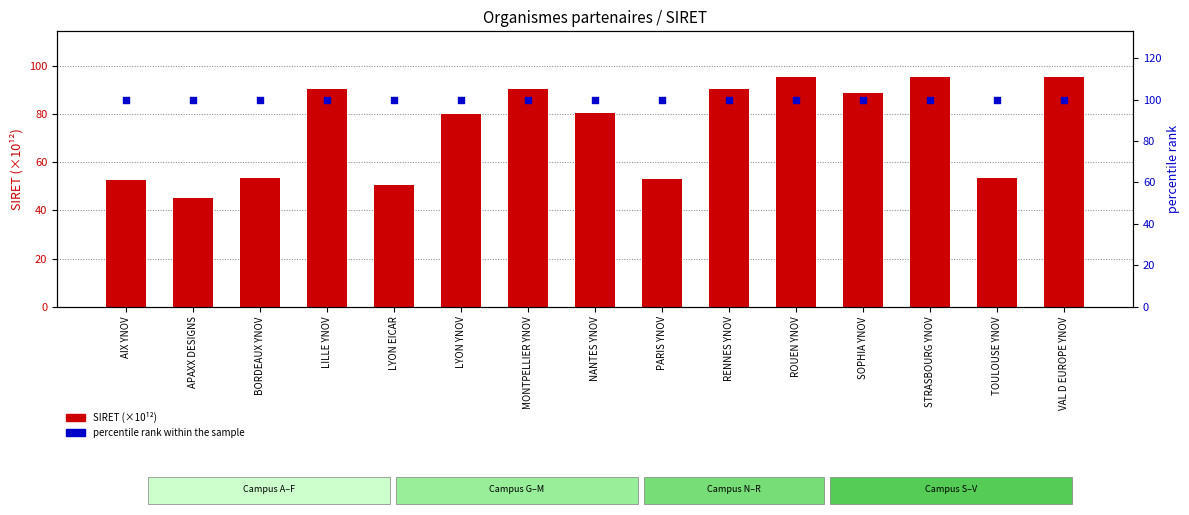

Is the value of percentile rank within the sample at LYON EICAR greater than the value of SIRET (×10¹²) at BORDEAUX YNOV?

Yes